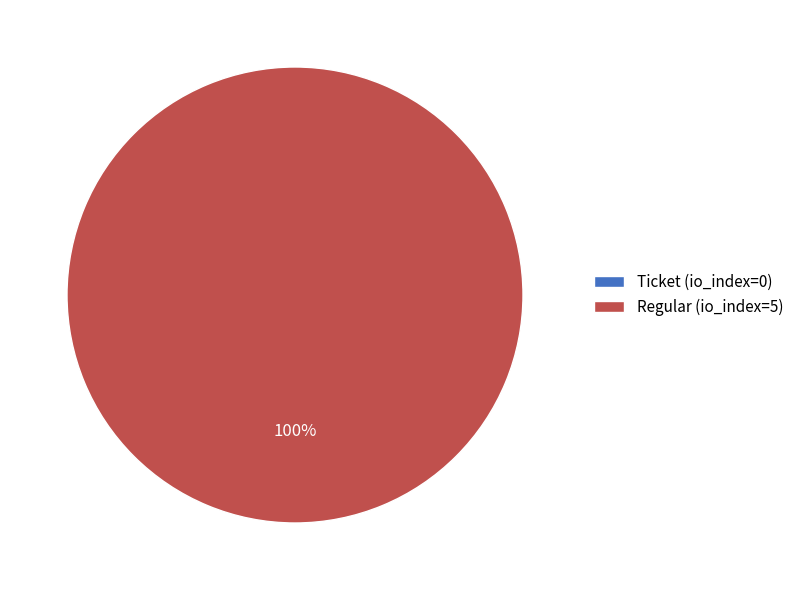

Which has a higher value, Ticket (io_index=0) or Regular (io_index=5)?

Regular (io_index=5)